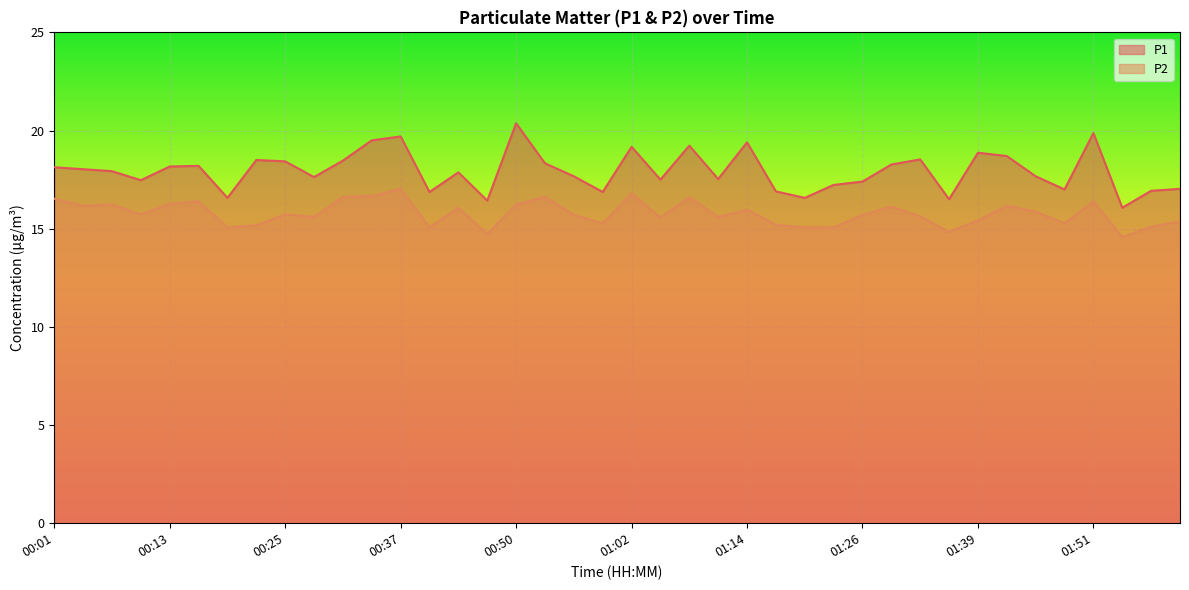

True or false: P1 and P2 cross at least once.

False